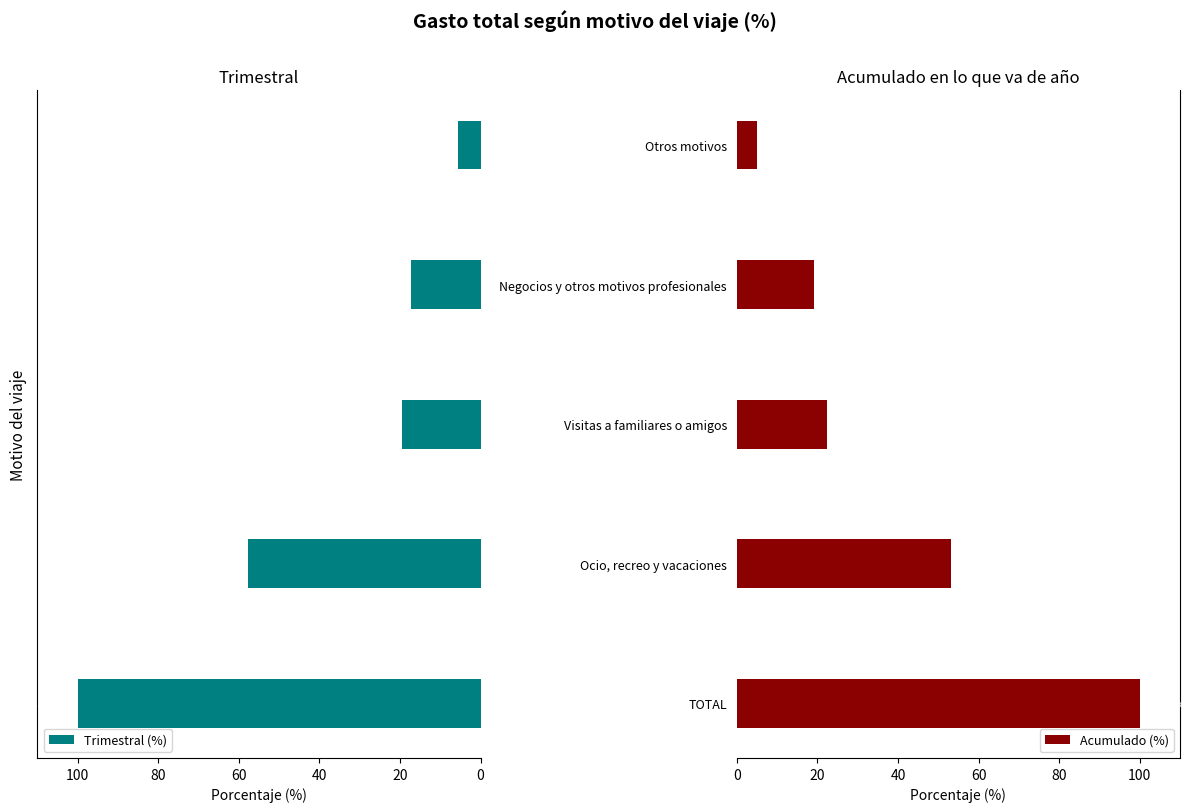

Which series has the widest spread of values?

Acumulado (%)